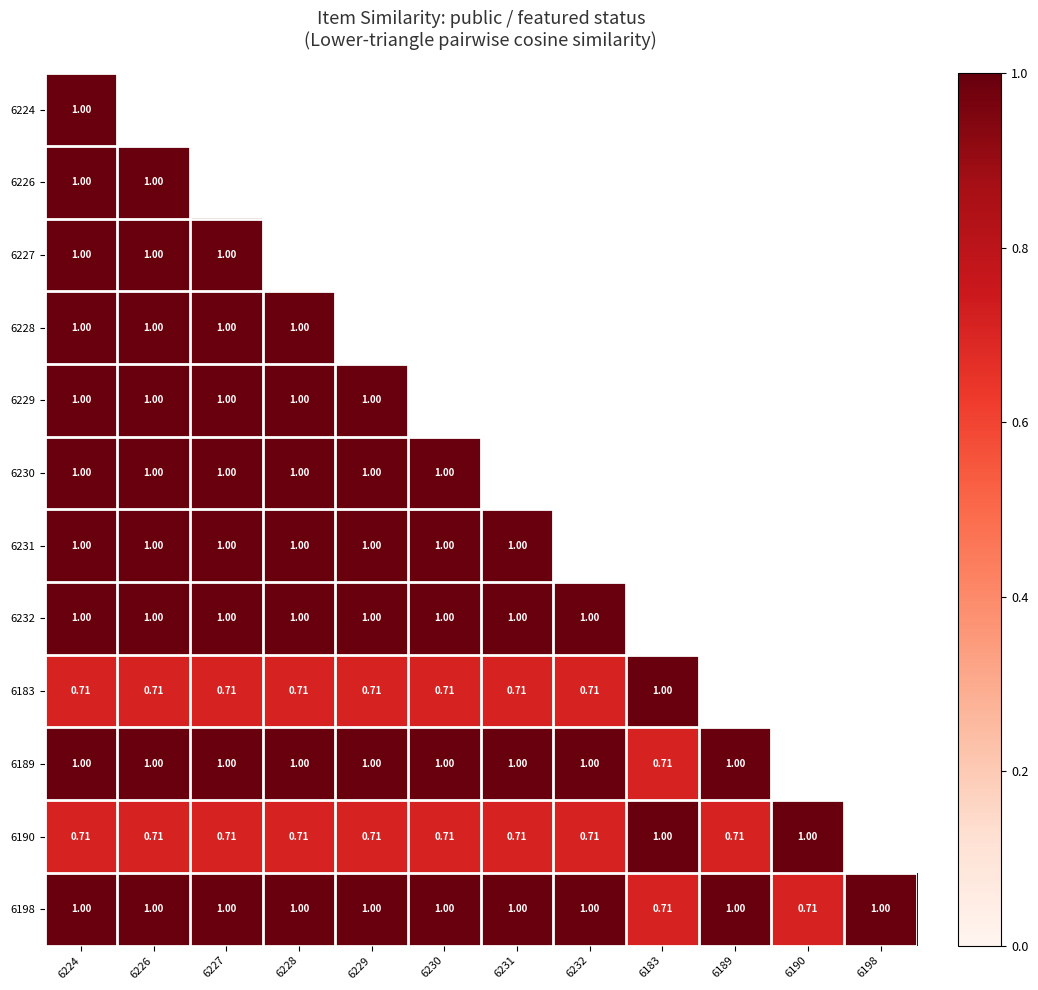

Is it true that 6229 equals 1.7 at 6226?

False